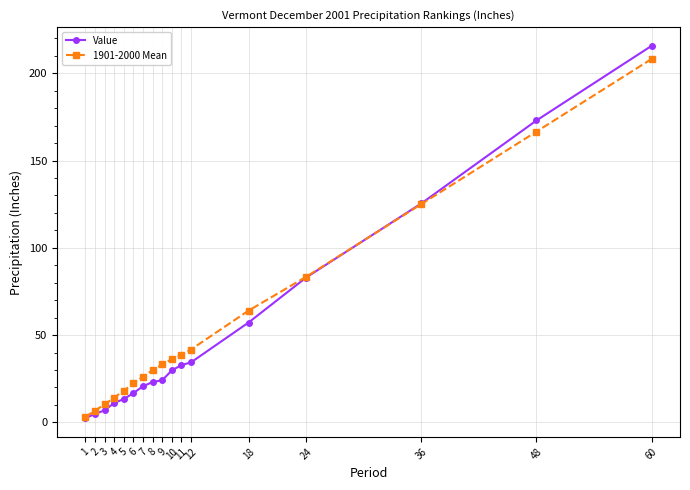

True or false: Value has more than 1 interior local peaks.

False